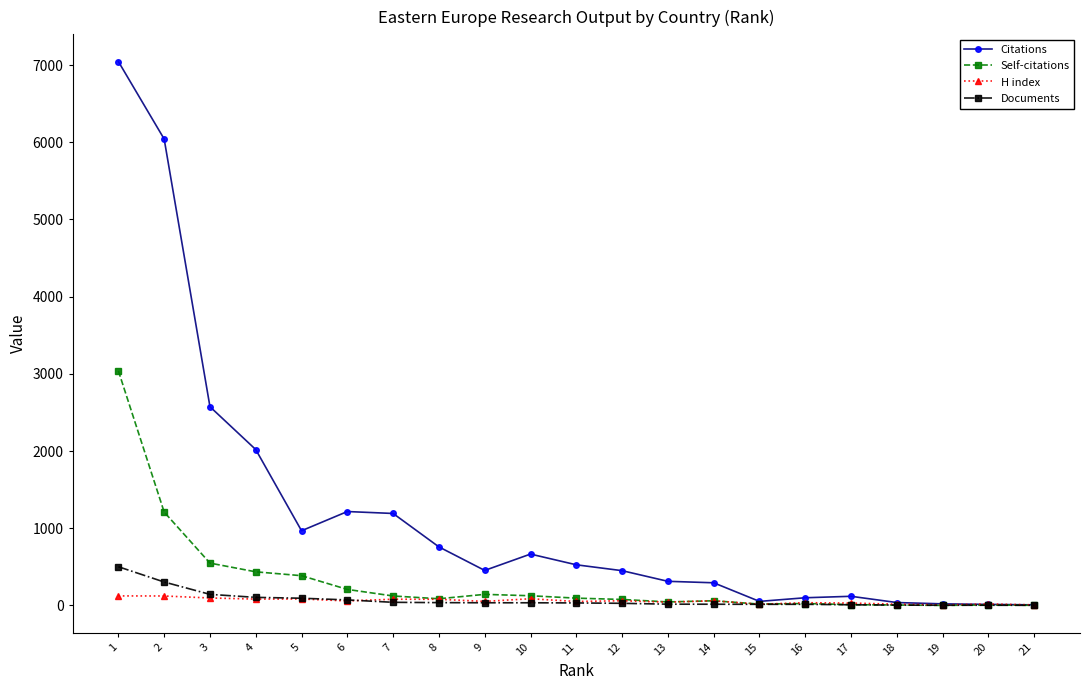

Count the number of data series in this chart.

4